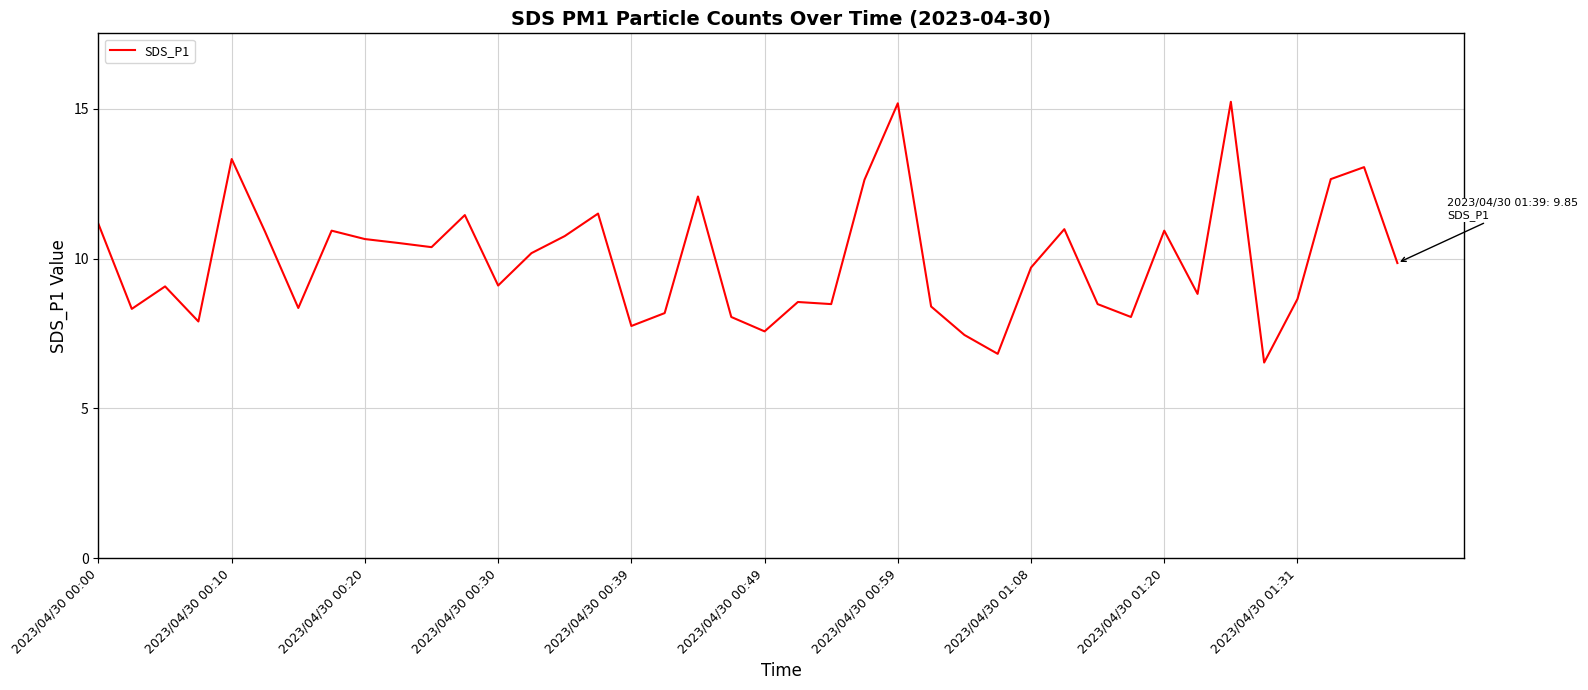

What is the difference between the maximum and minimum values?

8.7